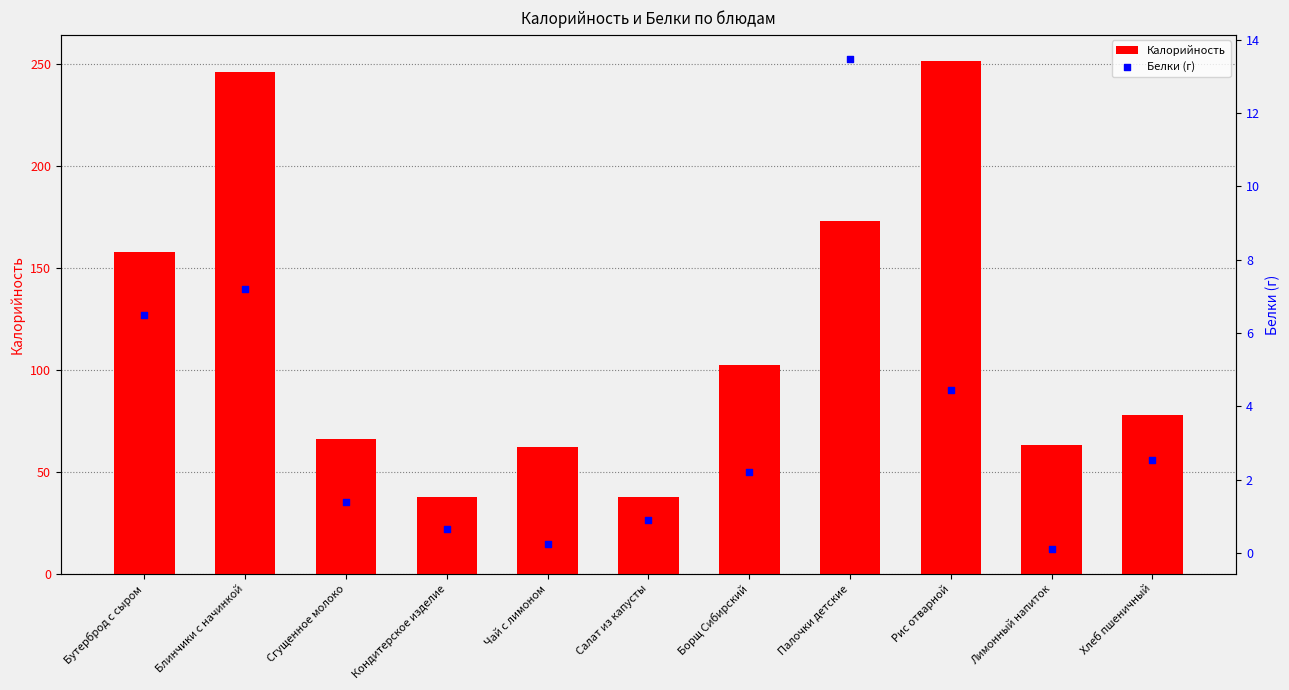

At how many categories does at least one series exceed 117?

4